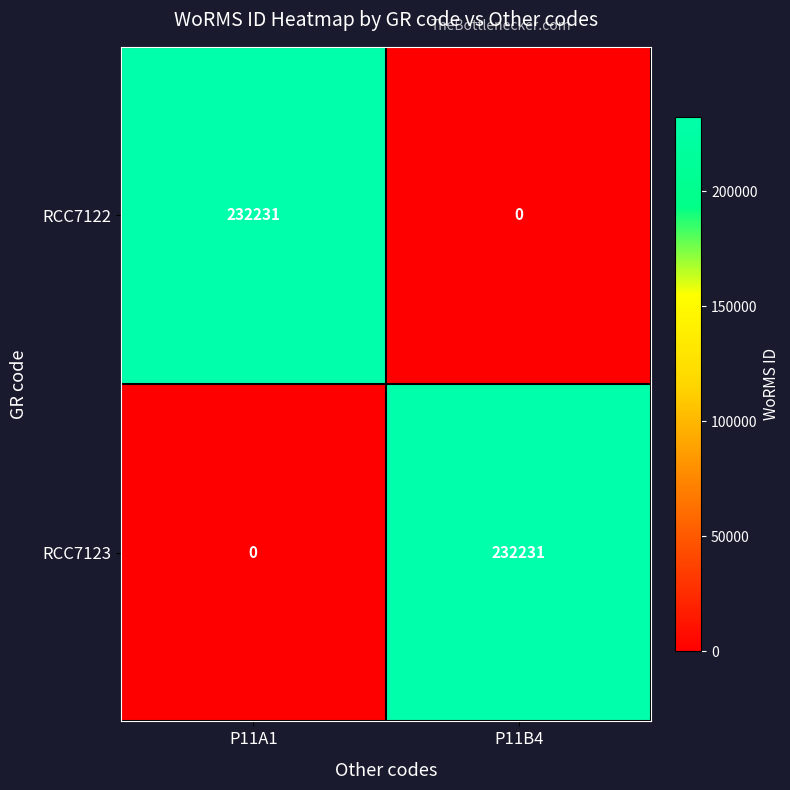

What is the sum of all RCC7123 values?

232231